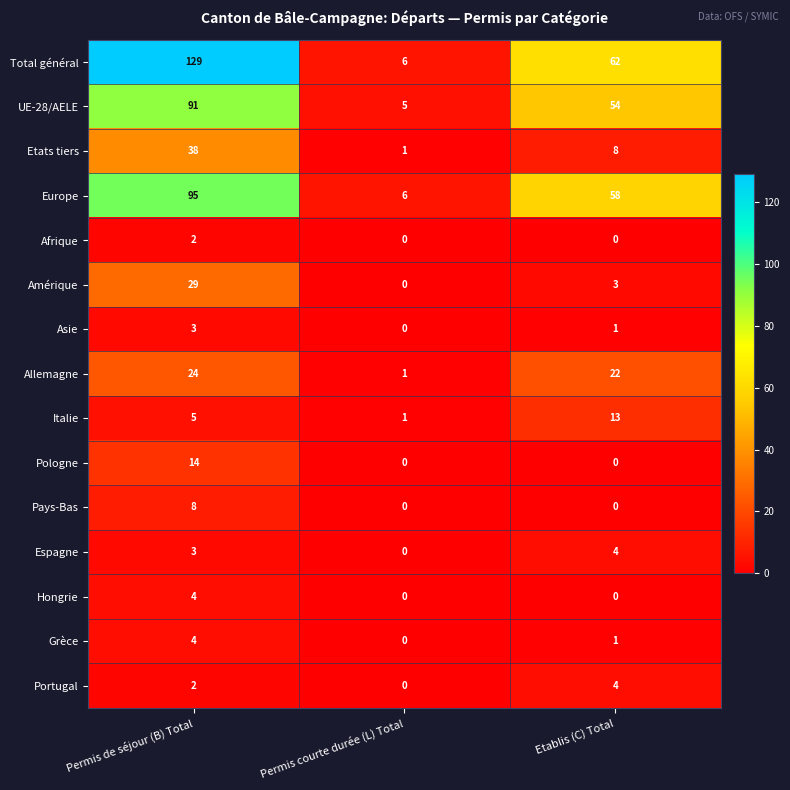

How many series are shown in this chart?

15